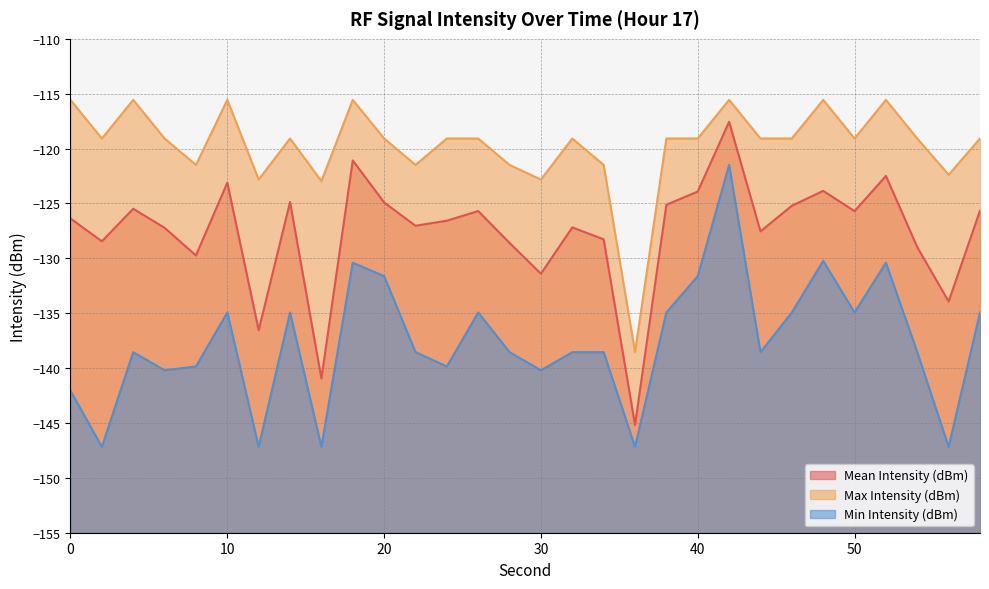

Reading left to right, list all the values displayed in this chart.

Mean Intensity (dBm): 0=-126.4	2=-128.4	4=-125.5	6=-127.2	8=-129.7	10=-123.1	12=-136.6	14=-124.9	16=-140.9	18=-121.1	20=-124.9	22=-127.0	24=-126.6	26=-125.7	28=-128.6	30=-131.4	32=-127.2	34=-128.3	36=-145.2	38=-125.1	40=-123.9	42=-117.6	44=-127.5	46=-125.2	48=-123.8	50=-125.7	52=-122.5	54=-129.0	56=-133.9	58=-125.7
Max Intensity (dBm): 0=-115.6	2=-119.1	4=-115.6	6=-119.1	8=-121.5	10=-115.6	12=-122.8	14=-119.1	16=-123.0	18=-115.6	20=-119.1	22=-121.5	24=-119.1	26=-119.1	28=-121.5	30=-122.8	32=-119.1	34=-121.5	36=-138.5	38=-119.1	40=-119.1	42=-115.6	44=-119.1	46=-119.1	48=-115.6	50=-119.1	52=-115.6	54=-119.1	56=-122.4	58=-119.1
Min Intensity (dBm): 0=-142.1	2=-147.2	4=-138.6	6=-140.2	8=-139.8	10=-134.9	12=-147.2	14=-134.9	16=-147.2	18=-130.4	20=-131.6	22=-138.5	24=-139.8	26=-134.9	28=-138.6	30=-140.2	32=-138.6	34=-138.6	36=-147.2	38=-134.9	40=-131.6	42=-121.5	44=-138.6	46=-134.9	48=-130.2	50=-134.9	52=-130.4	54=-138.6	56=-147.2	58=-134.9